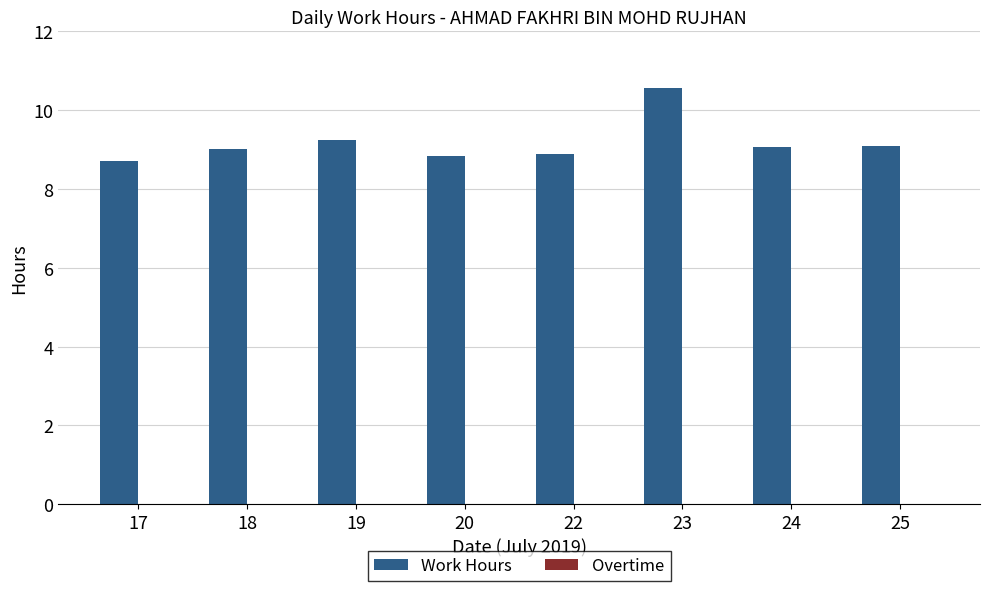

How many distinct data groups are displayed?

1